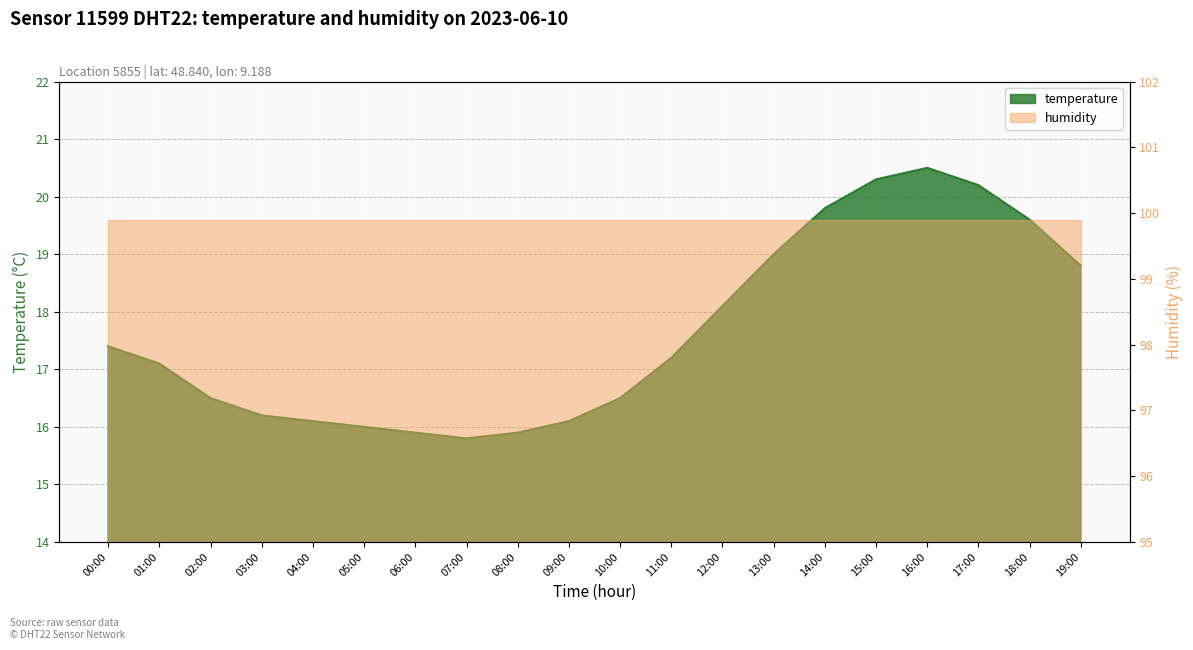

The value at 06:00 is 15.9. True or false?

True